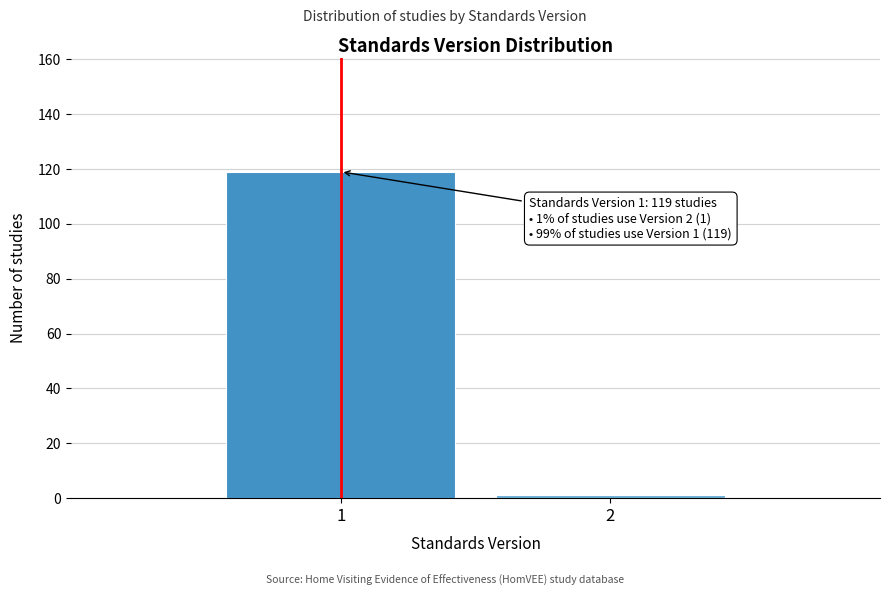

Reading right to left, extract all data points from this chart.

2=1	1=119